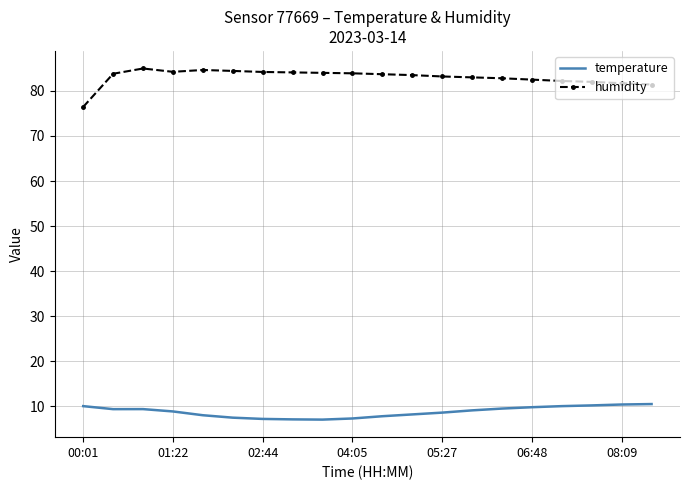

What is the difference between the maximum and minimum values in the humidity series?

8.5